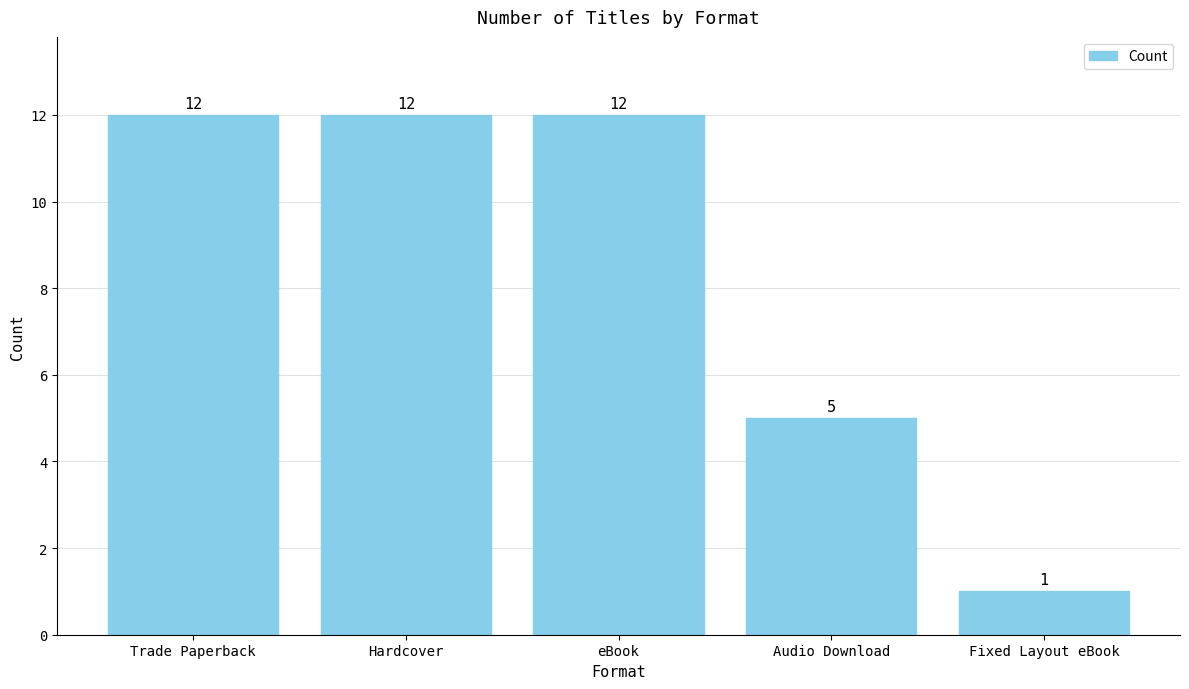

What is the approximate value at Trade Paperback, to the nearest 5?

10